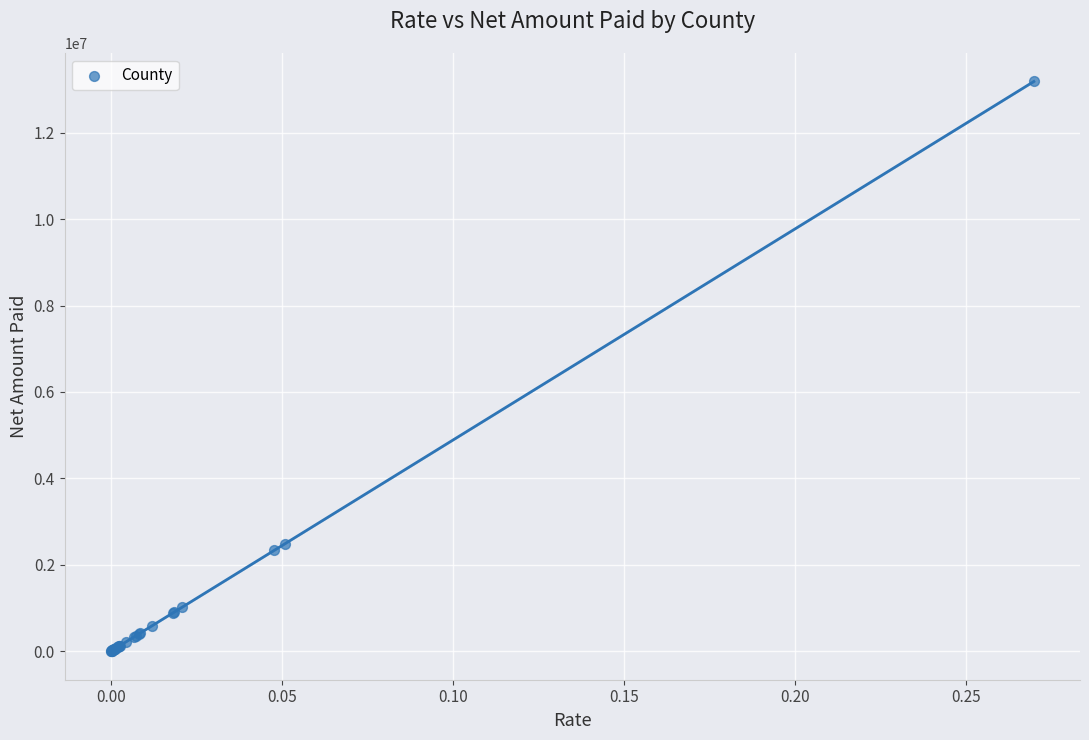

What Y value in the scatter plot is closest to 6592369?

2492524.8